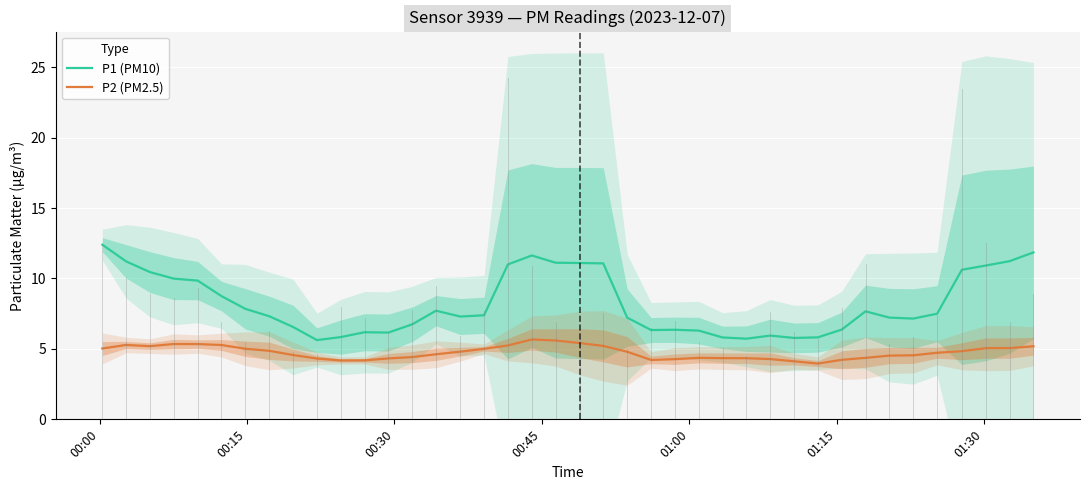

In P1 (PM10), how many points are lower than both neighbors (excluding endpoints)?

7